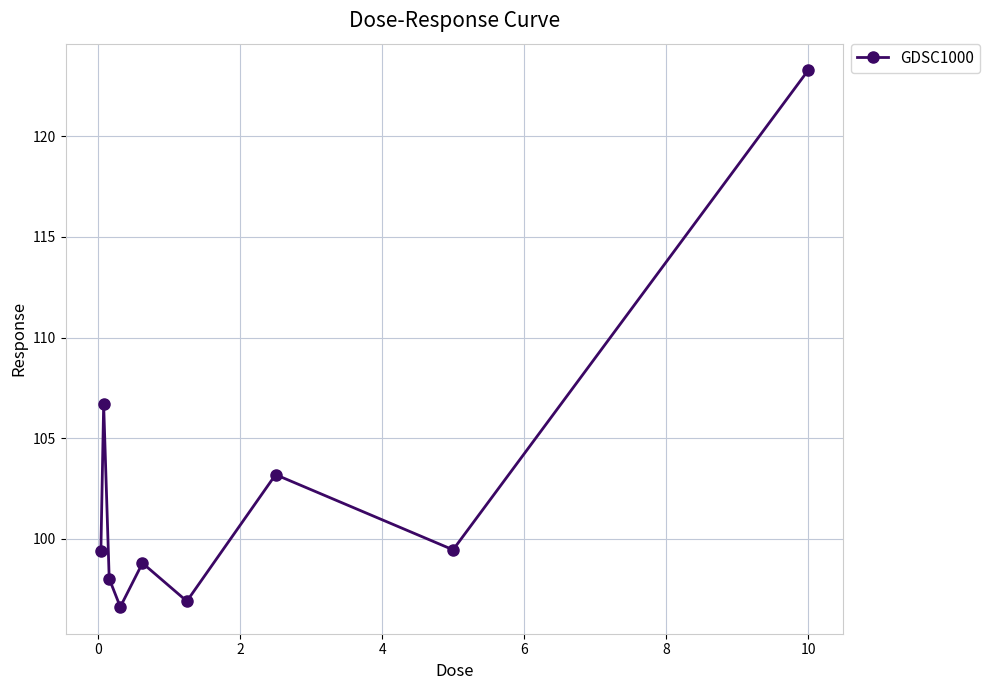

What is the average value?

102.5